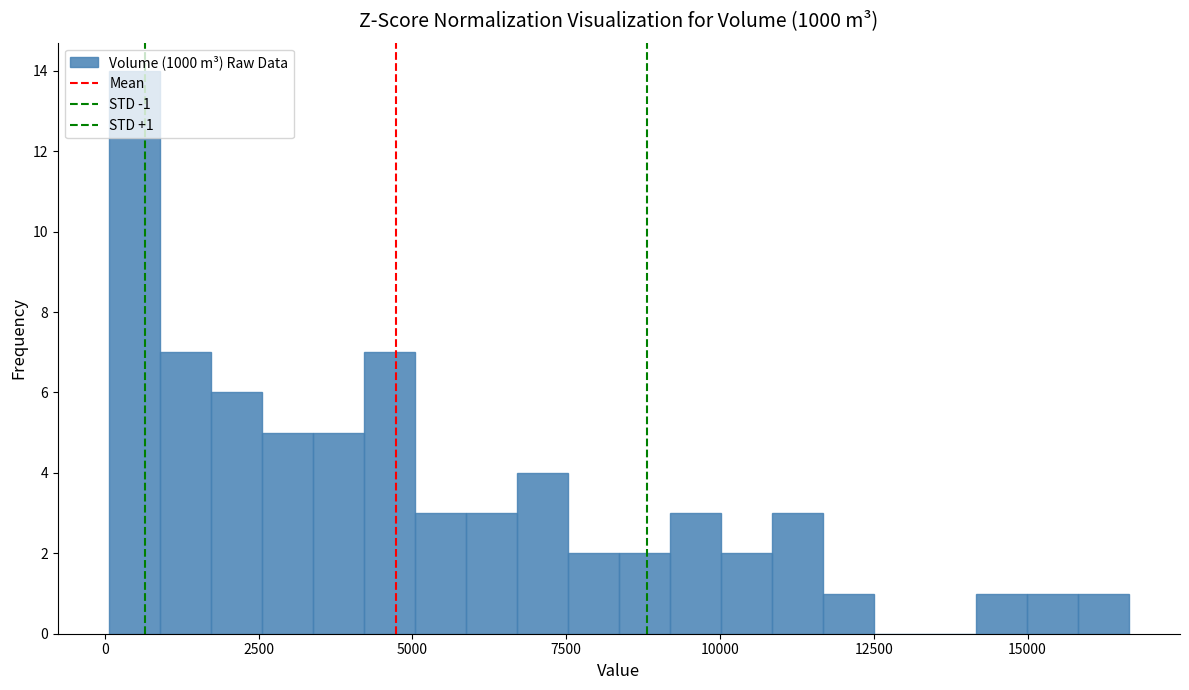

Around what value on the x-axis is the tallest bar? Give the approximate position of its centre, as read against the axis.

500